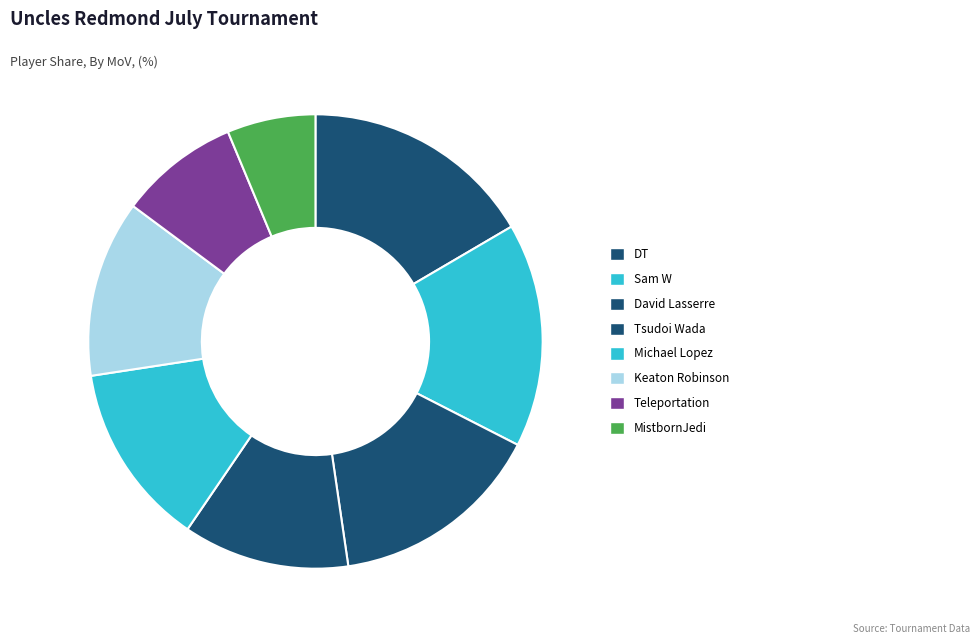

To the nearest percent, what is the difference between the Michael Lopez and MistbornJedi slice percentages?

7%